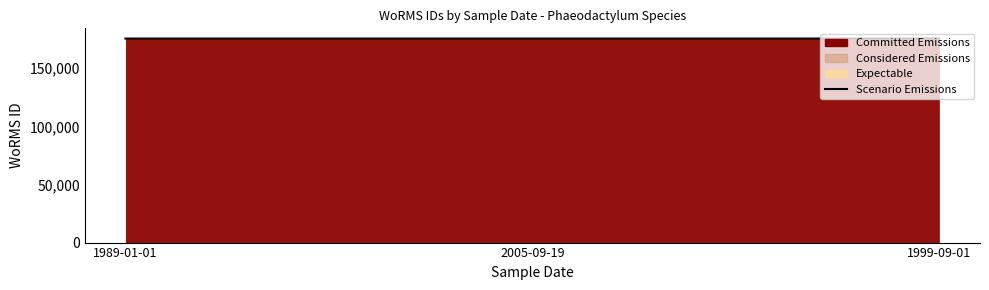

What is the maximum value shown in the chart?

175584